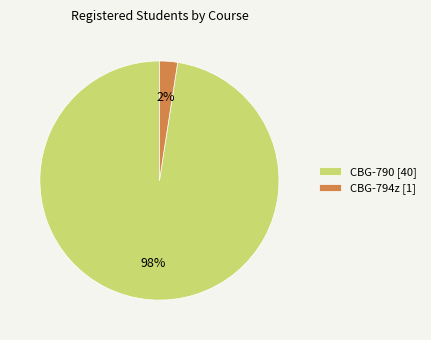

Is there a majority slice in this chart?

Yes